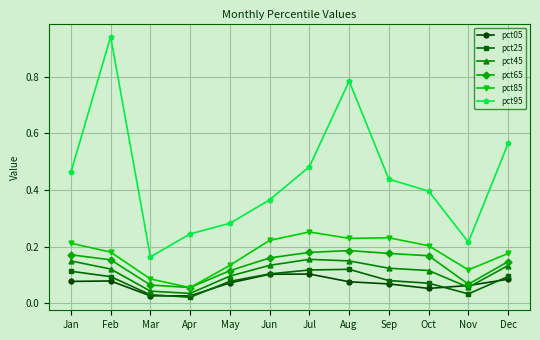

Count the pct45 values in the range 0 to 1.

12